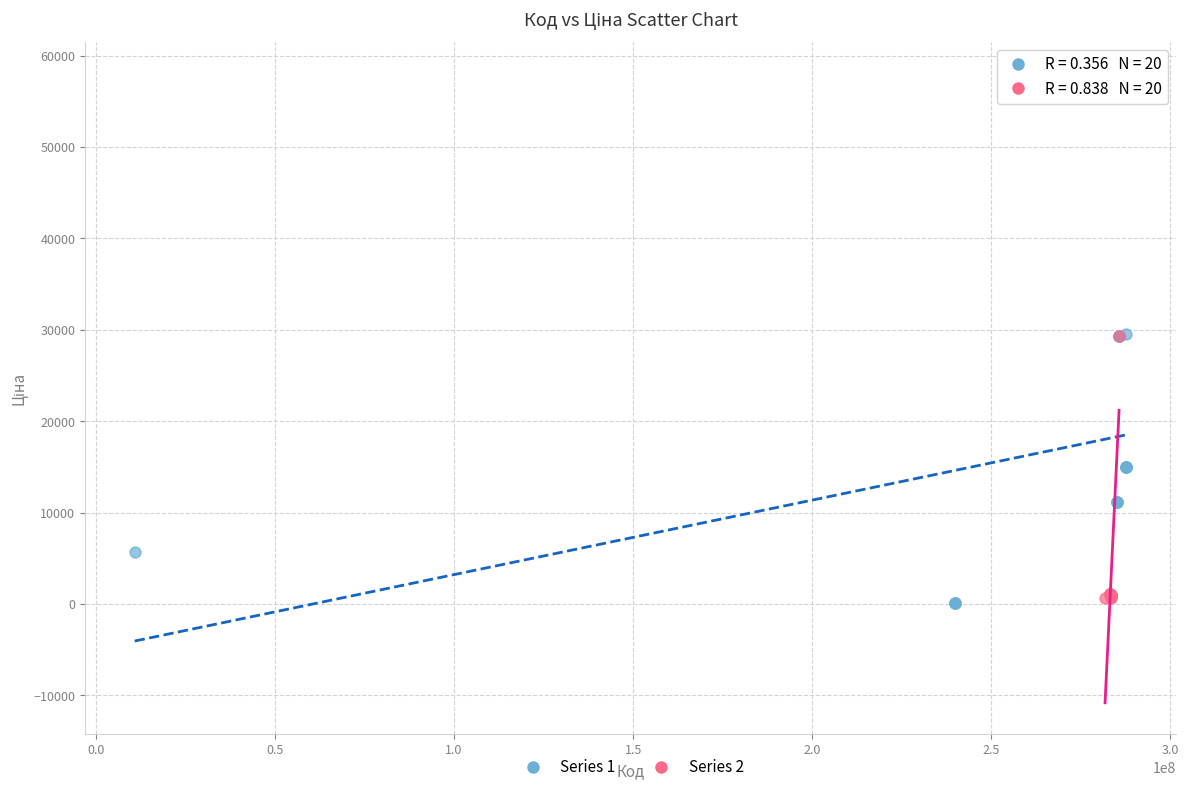

Which series reaches the maximum Y coordinate?

Series 1